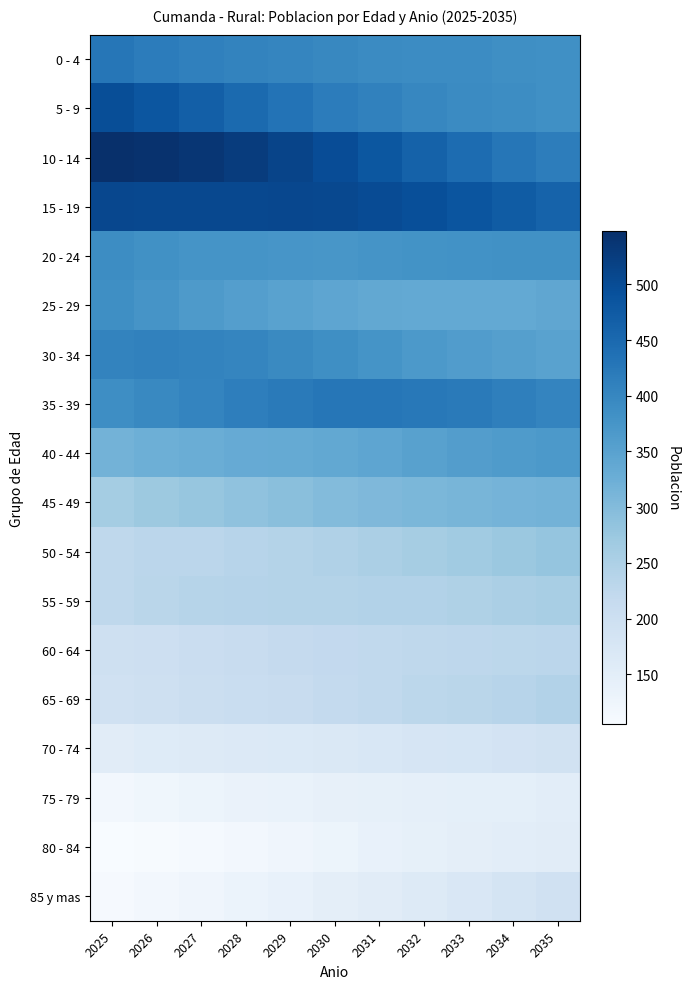

Rank the series at 2032 from lowest to highest value.

80 - 84, 75 - 79, 85 y mas, 70 - 74, 60 - 64, 65 - 69, 55 - 59, 50 - 54, 45 - 49, 25 - 29, 40 - 44, 30 - 34, 20 - 24, 0 - 4, 5 - 9, 35 - 39, 10 - 14, 15 - 19